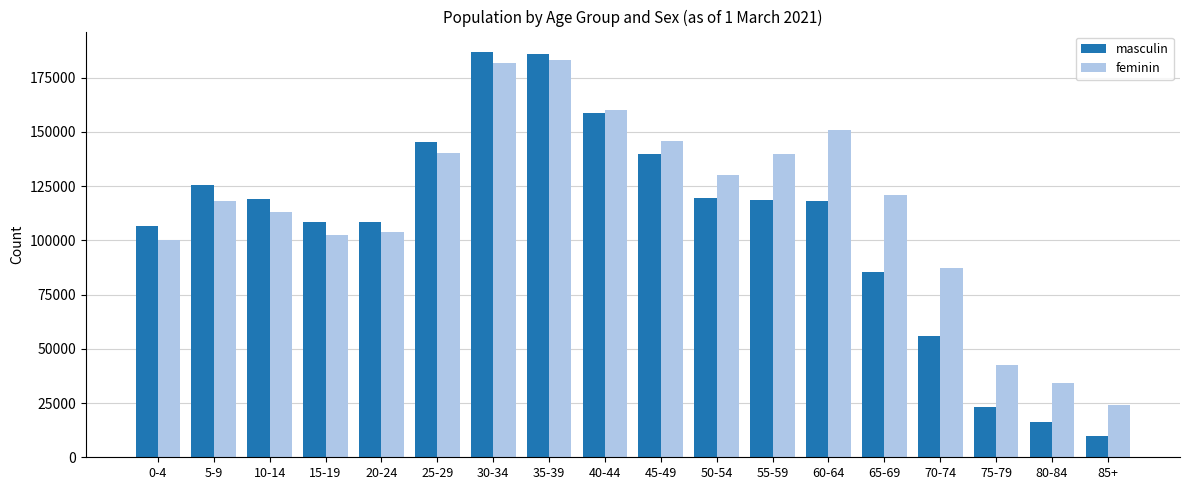

Which series changed the most between 80-84 and 85+?

feminin